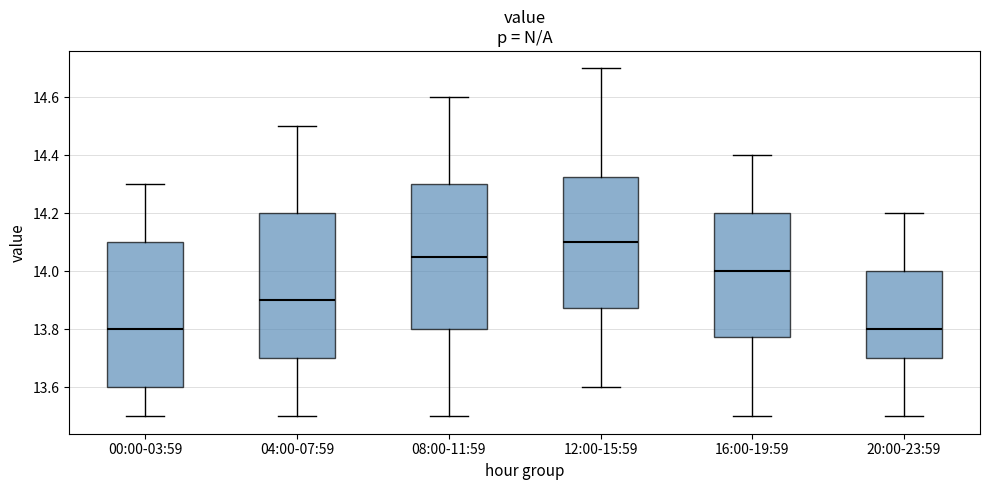

Where is the upper edge of the box for 12:00-15:59 on the y-axis? The values are not printed on the chart, so give them approximately, as read against the axis.

14.32